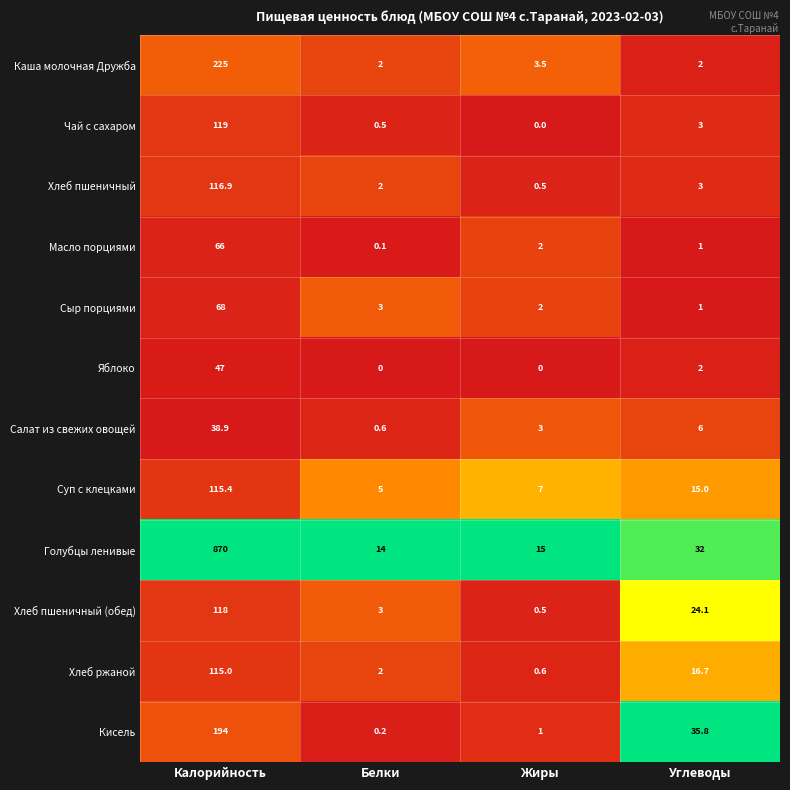

List the labels in order of Масло порциями value, largest first.

Калорийность, Жиры, Углеводы, Белки